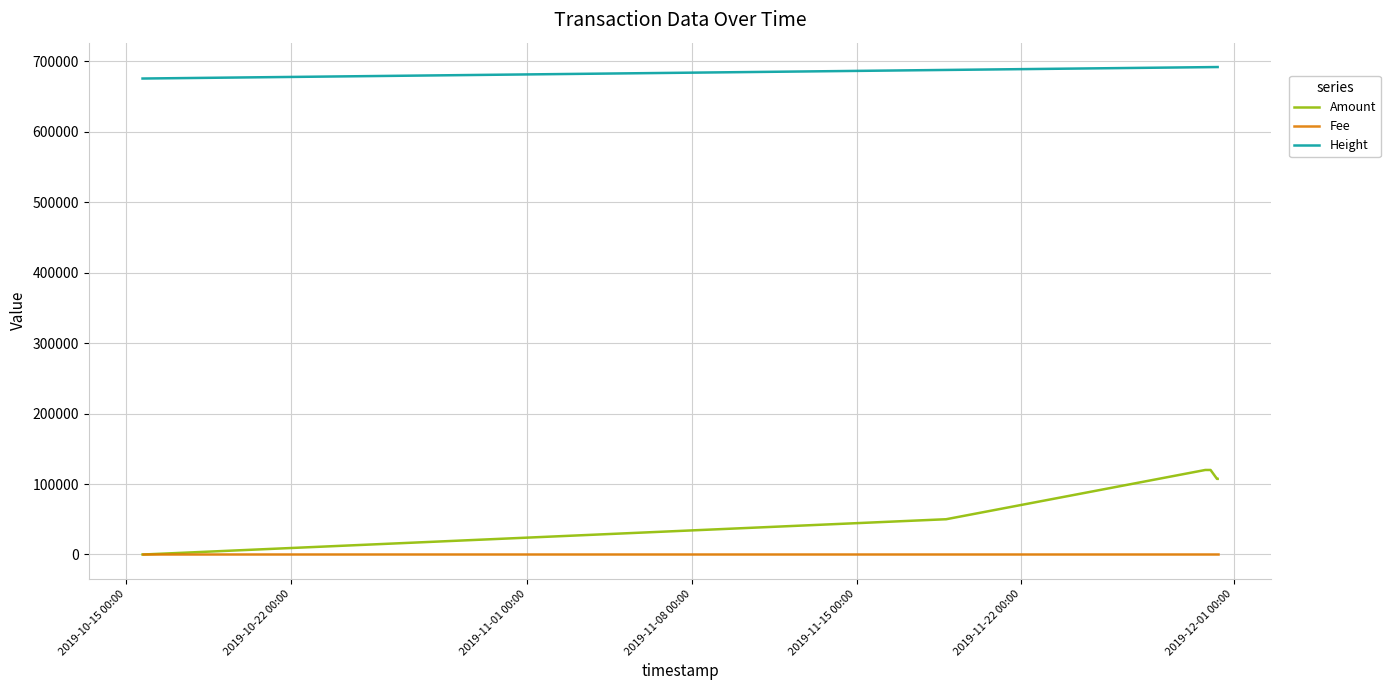

What is the lowest value of the Height series?

675766.0